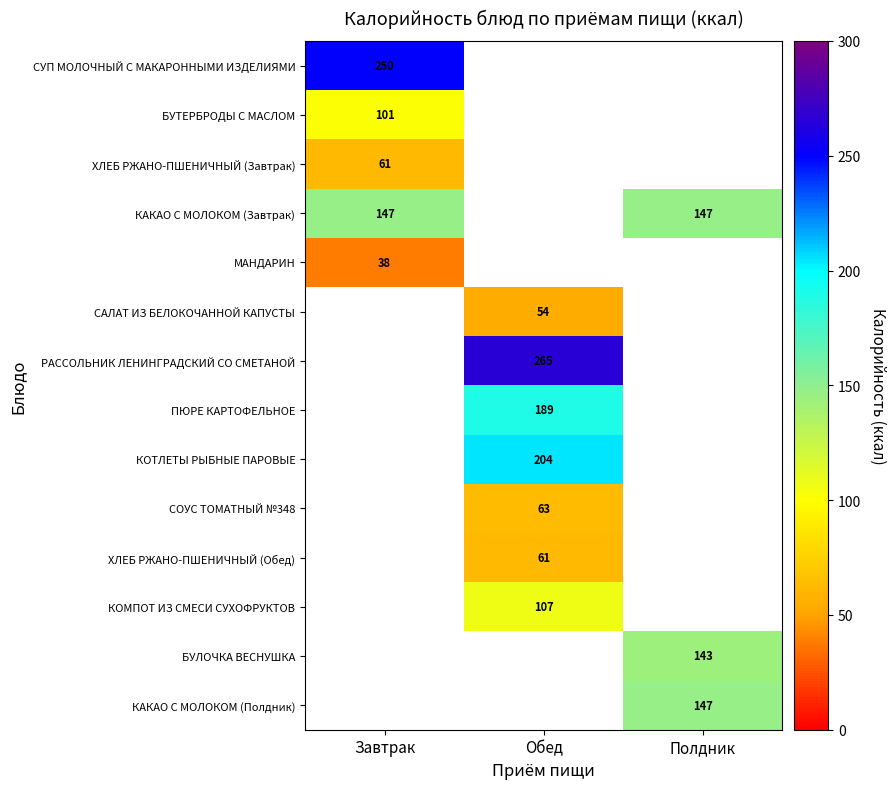

The МАНДАРИН series shows 15 at Завтрак. True or false?

False